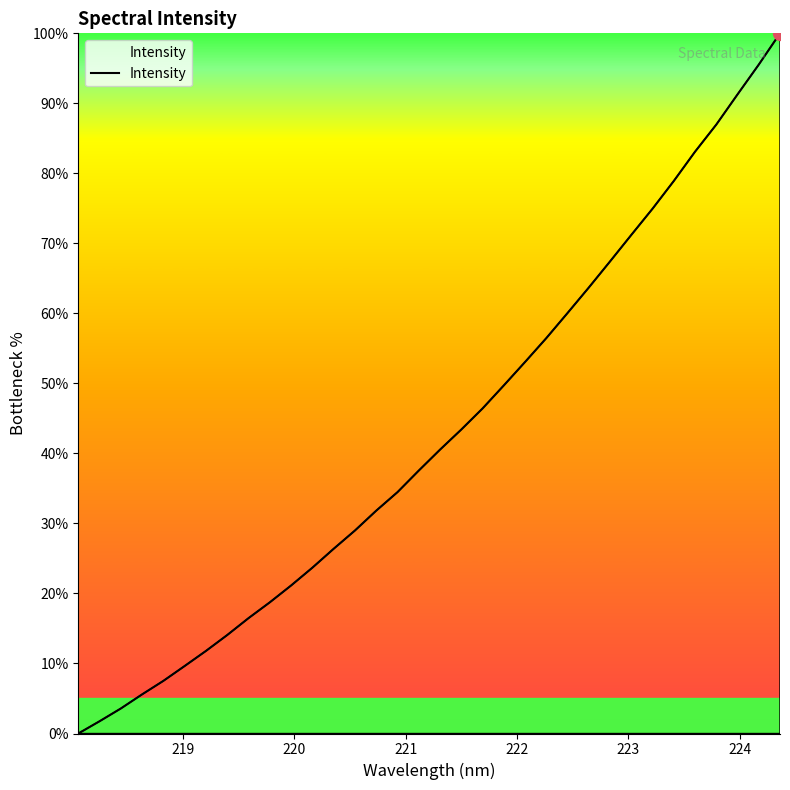

How many series are shown in this chart?

1